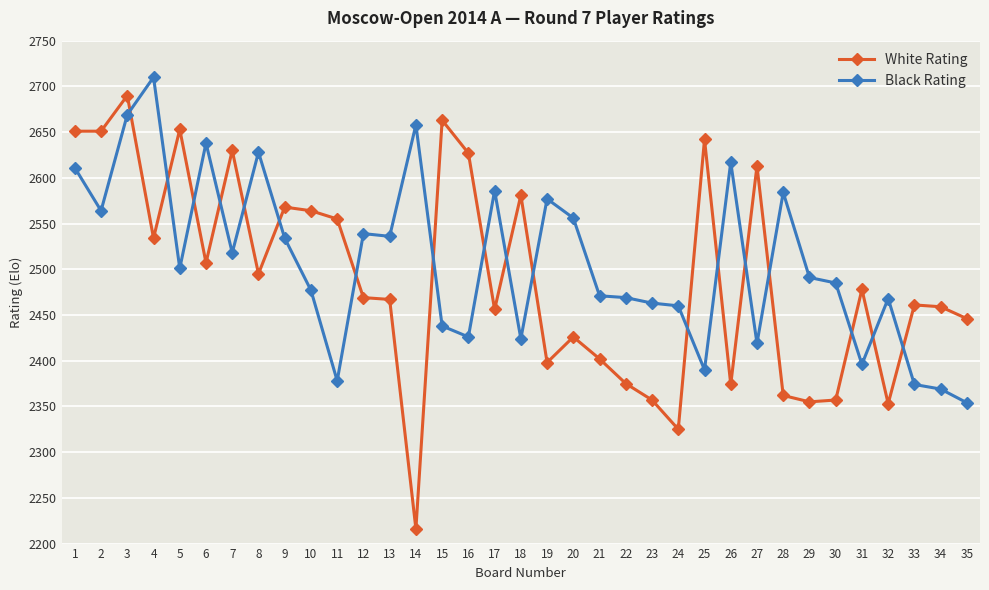

True or false: White Rating has a value of 1320 at 25.

False